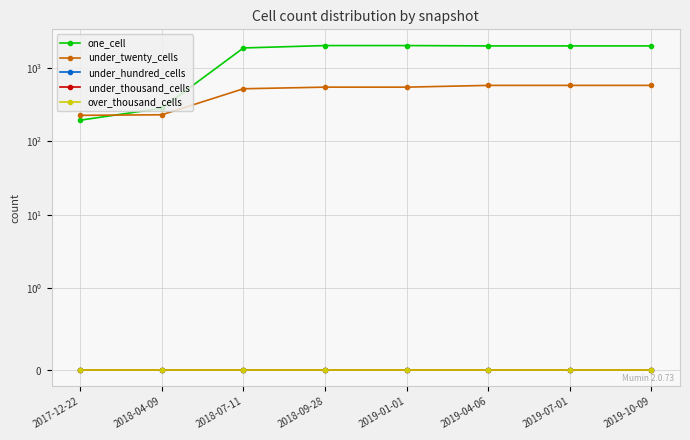

How many lines are shown in the chart?

5